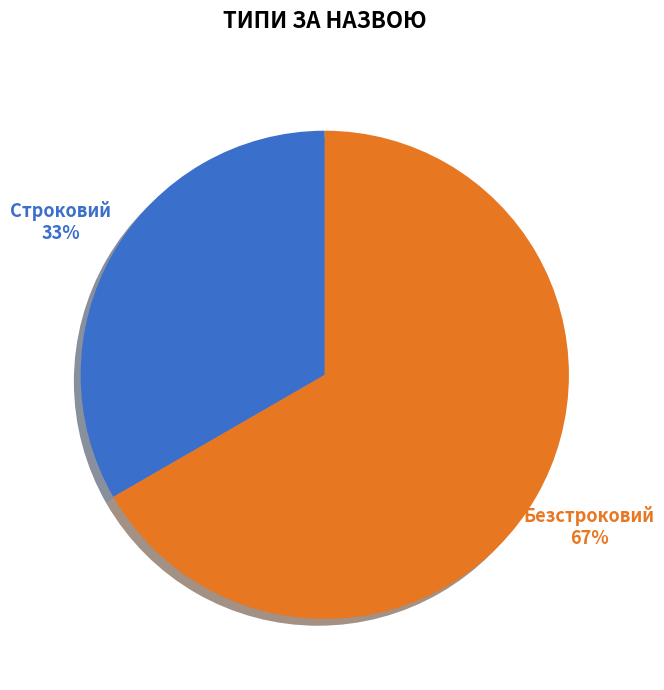

To the nearest percent, what is the average slice percentage?

50%